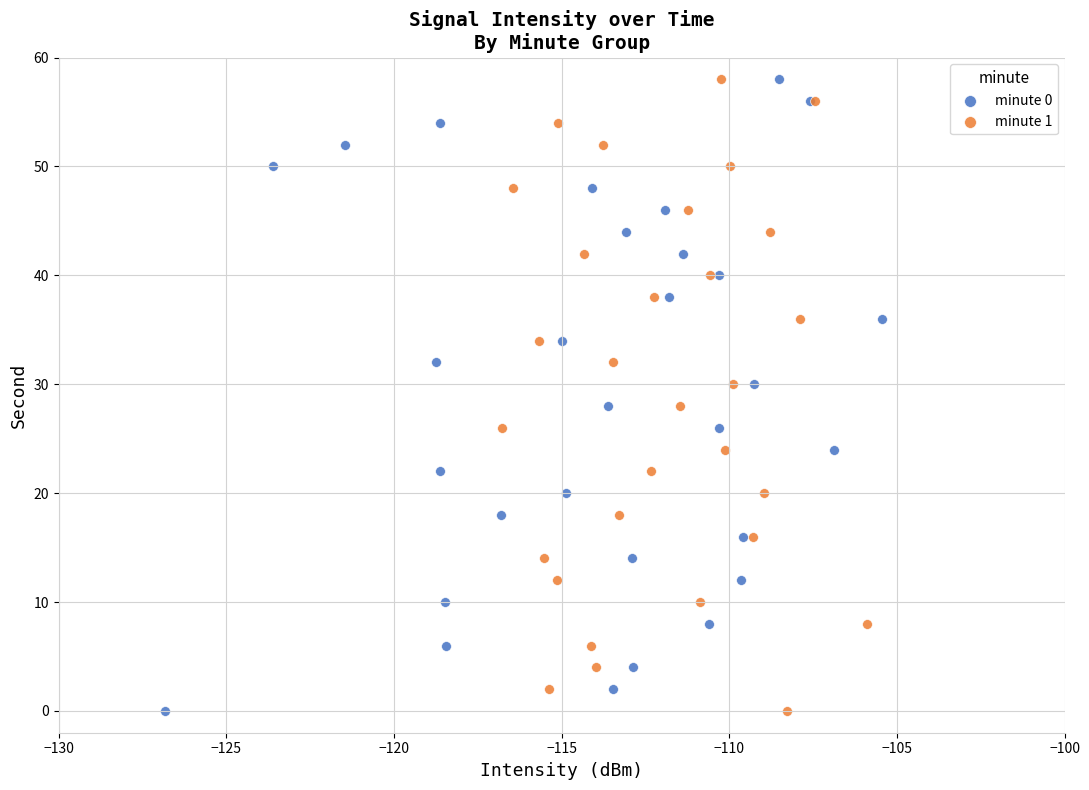

What are all the series names shown in the legend?

minute 0, minute 1